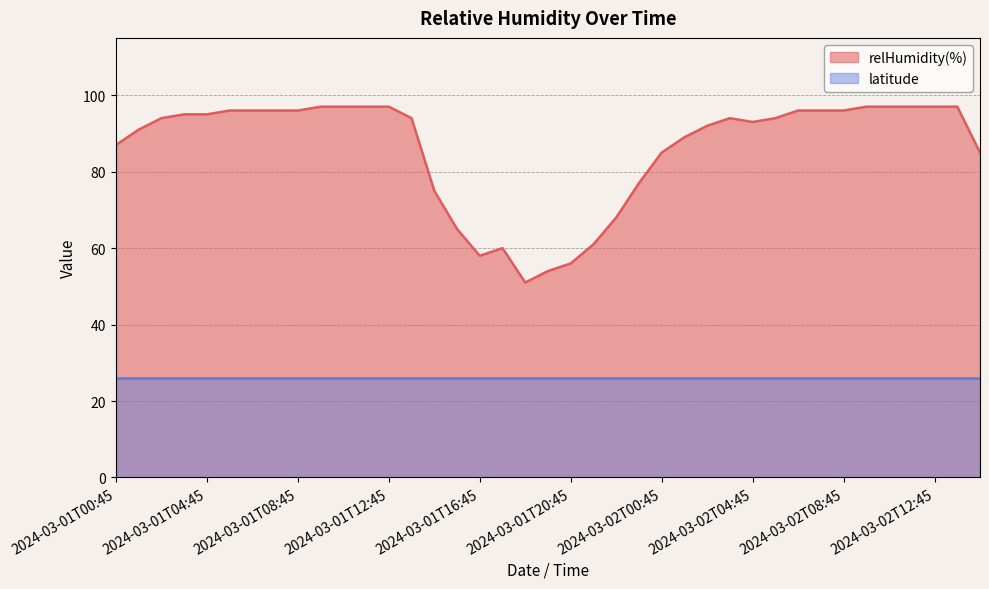

How many lines are shown in the chart?

2